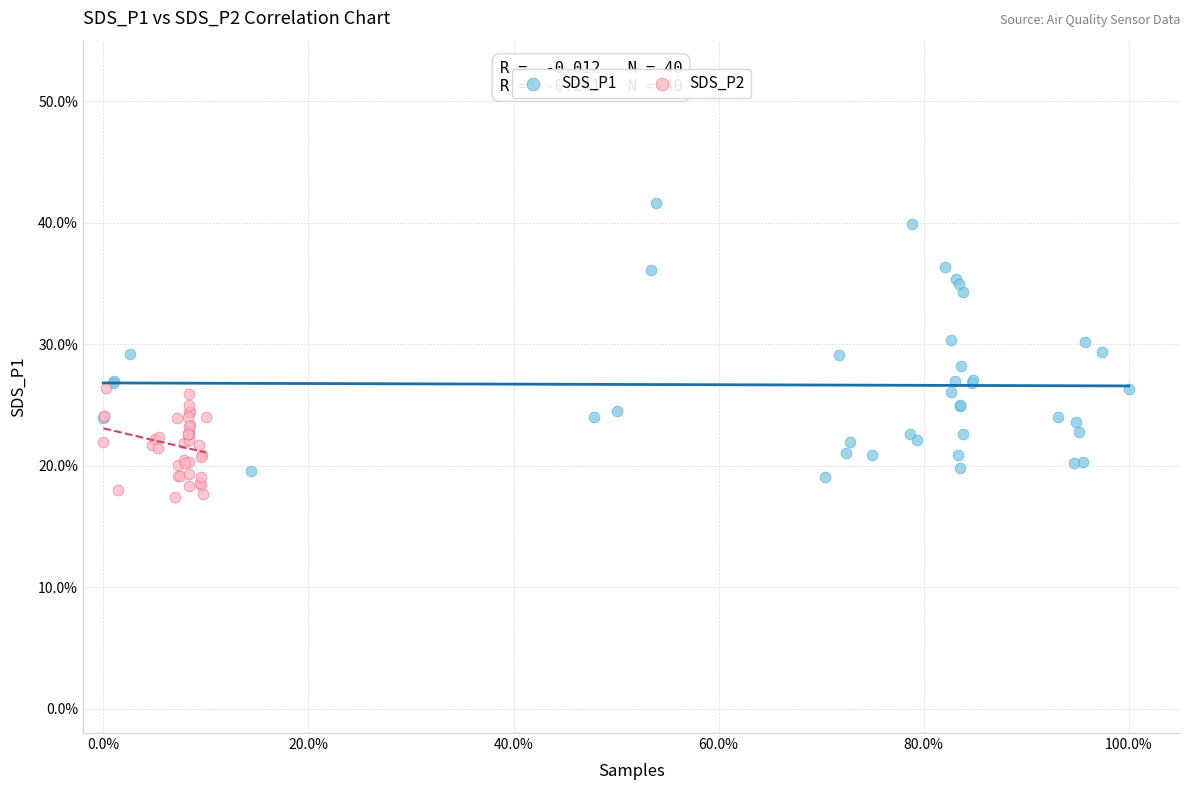

What are all the series names shown in the legend?

SDS_P1, SDS_P2